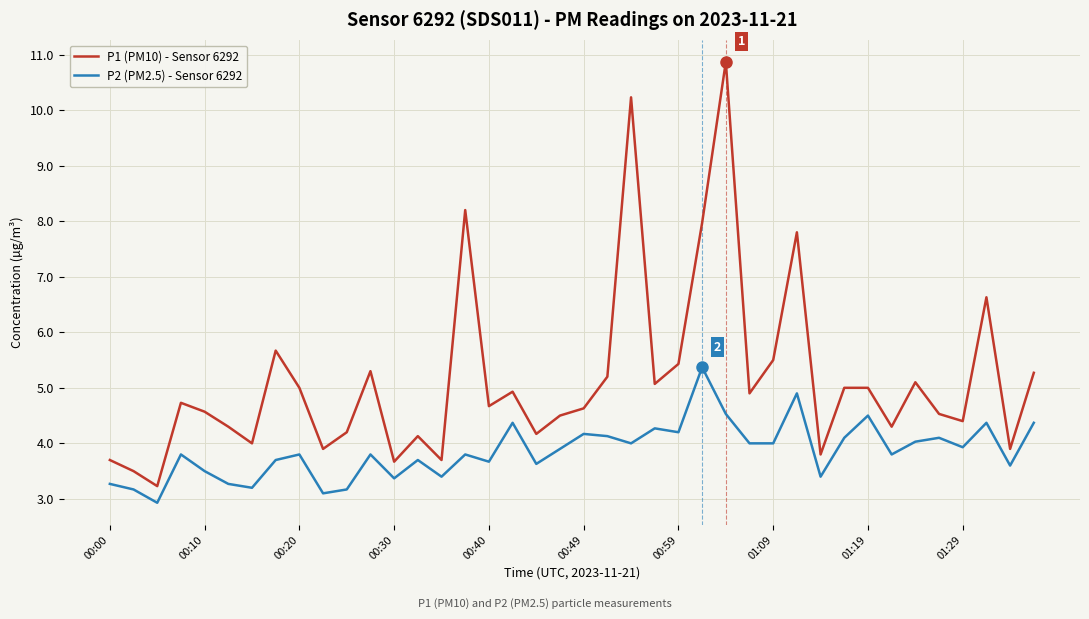

What is the minimum value shown in the chart?

2.9